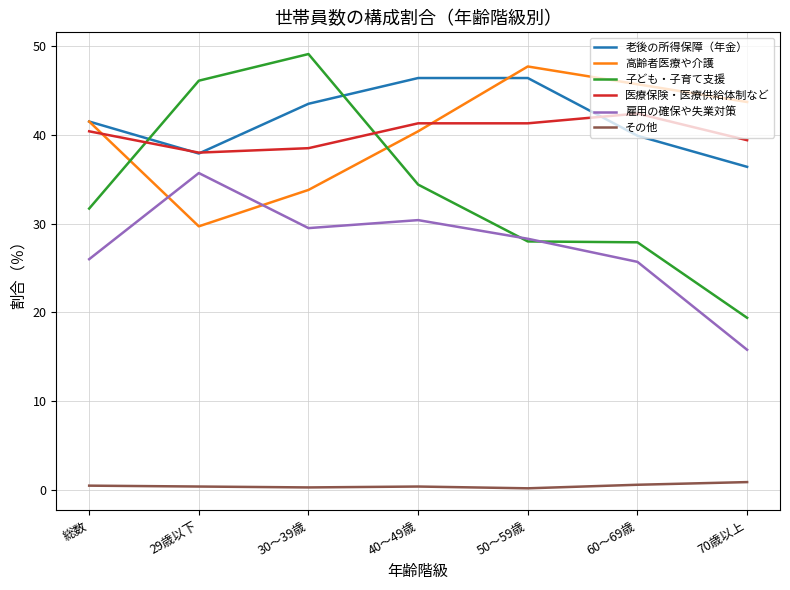

What is the average value of the 子ども・子育て支援 series?

33.8